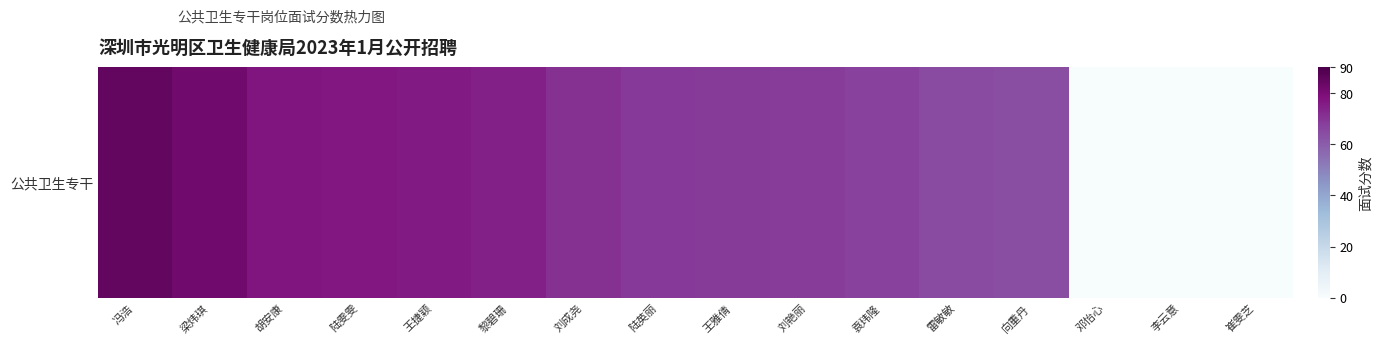

What is the difference between the maximum and minimum values?

85.0